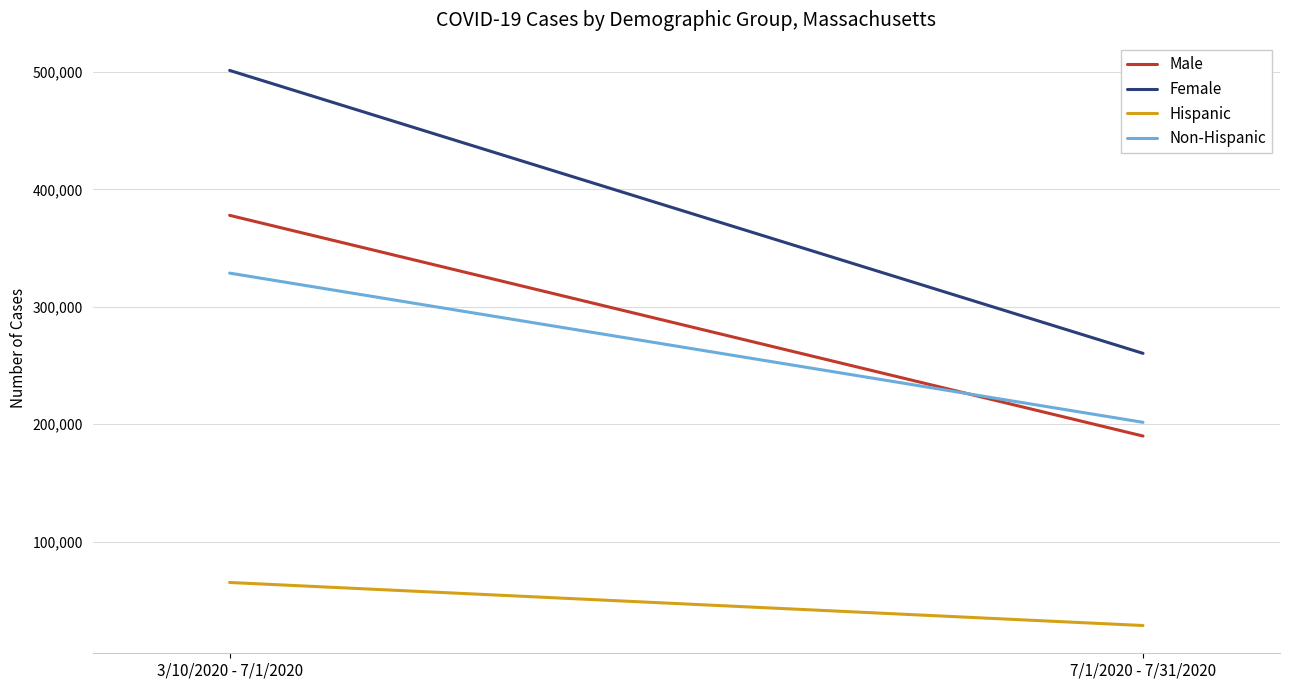

What is the smallest value displayed?

28408